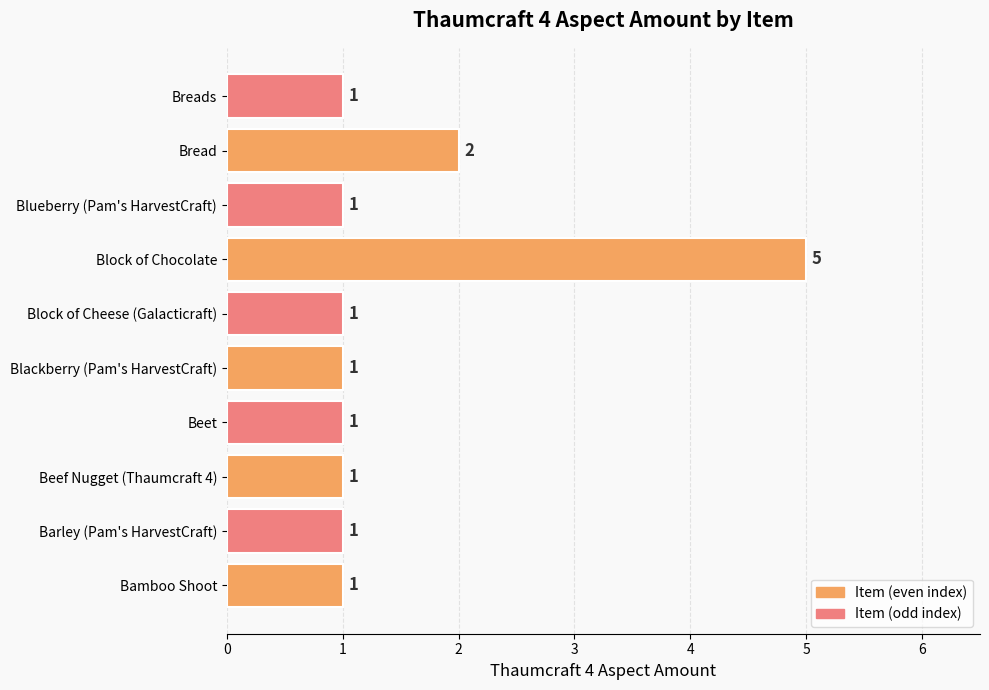

The chart shows a value of 2 at Bread. True or false?

True